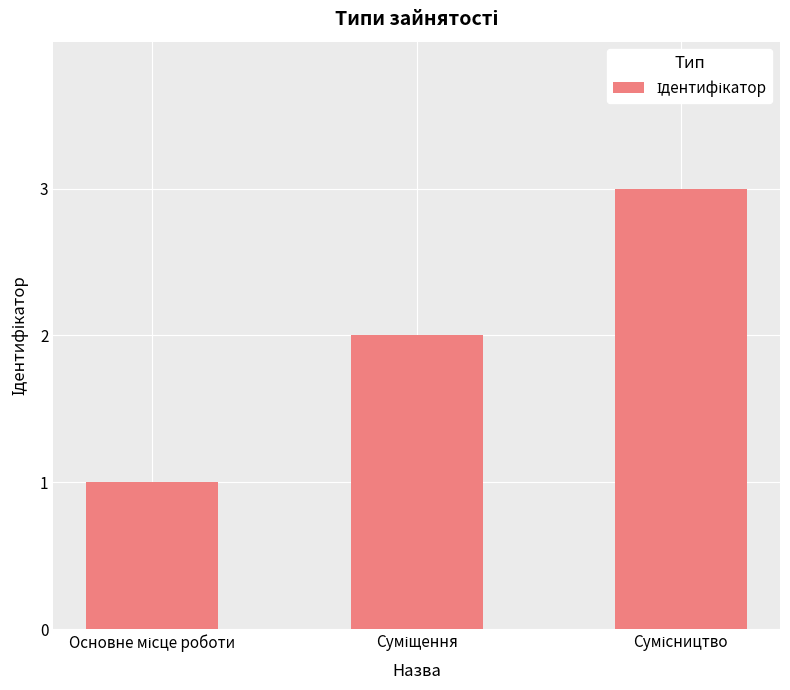

What is the greatest value displayed?

3